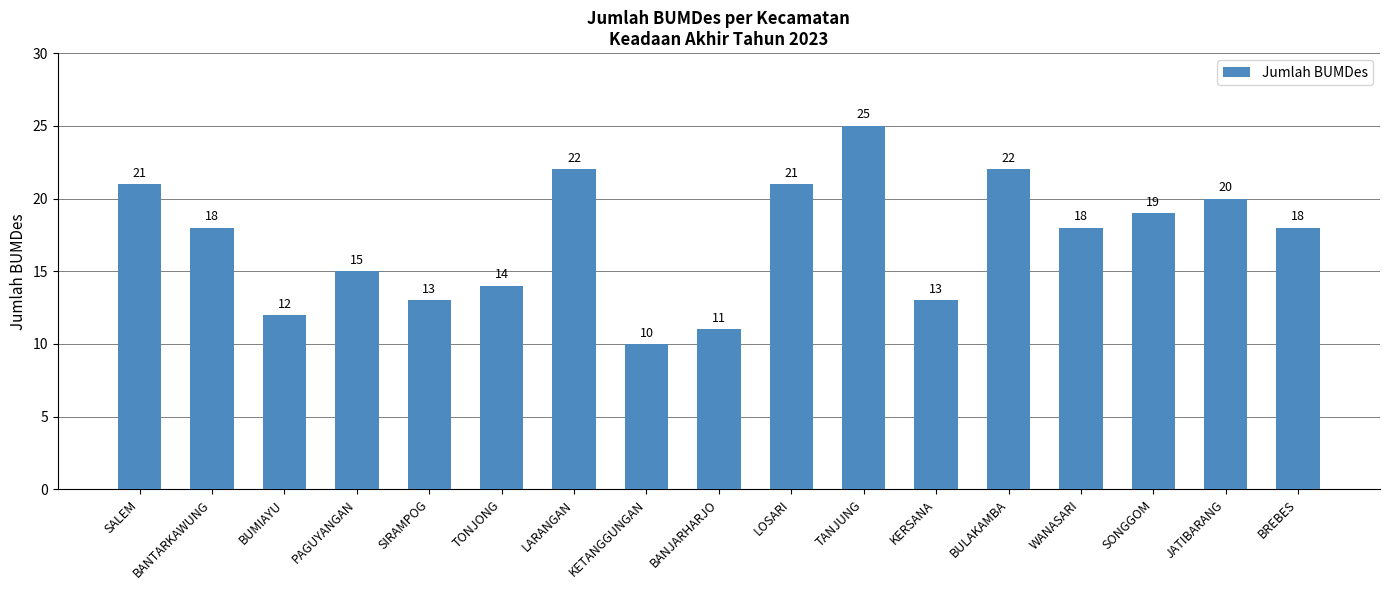

What is the approximate value at KERSANA?

13